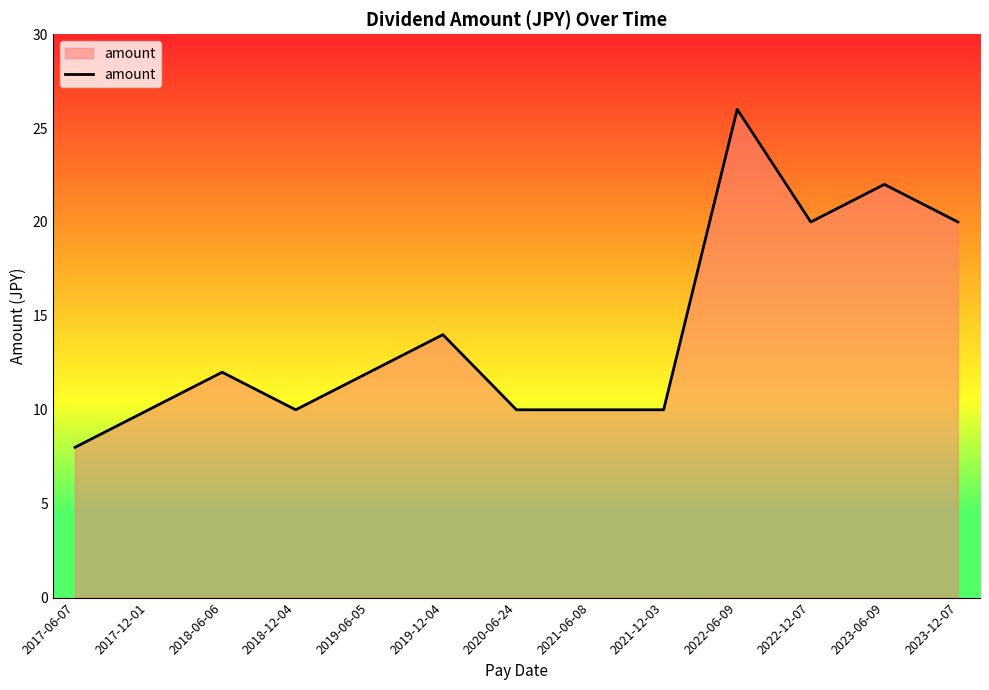

What is the ratio of the value at 2020-06-24 to the value at 2018-12-04?

1.0